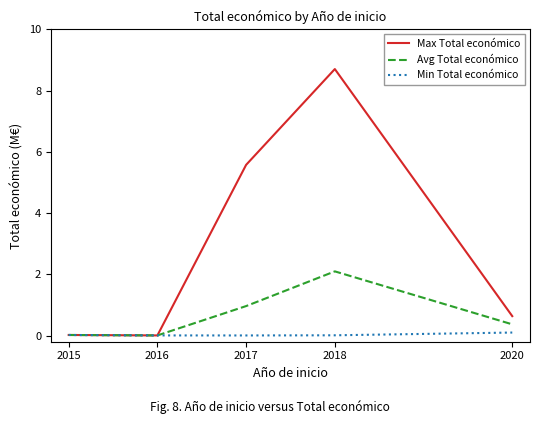

The value of Min Total económico at 2020 is 0.1. True or false?

True